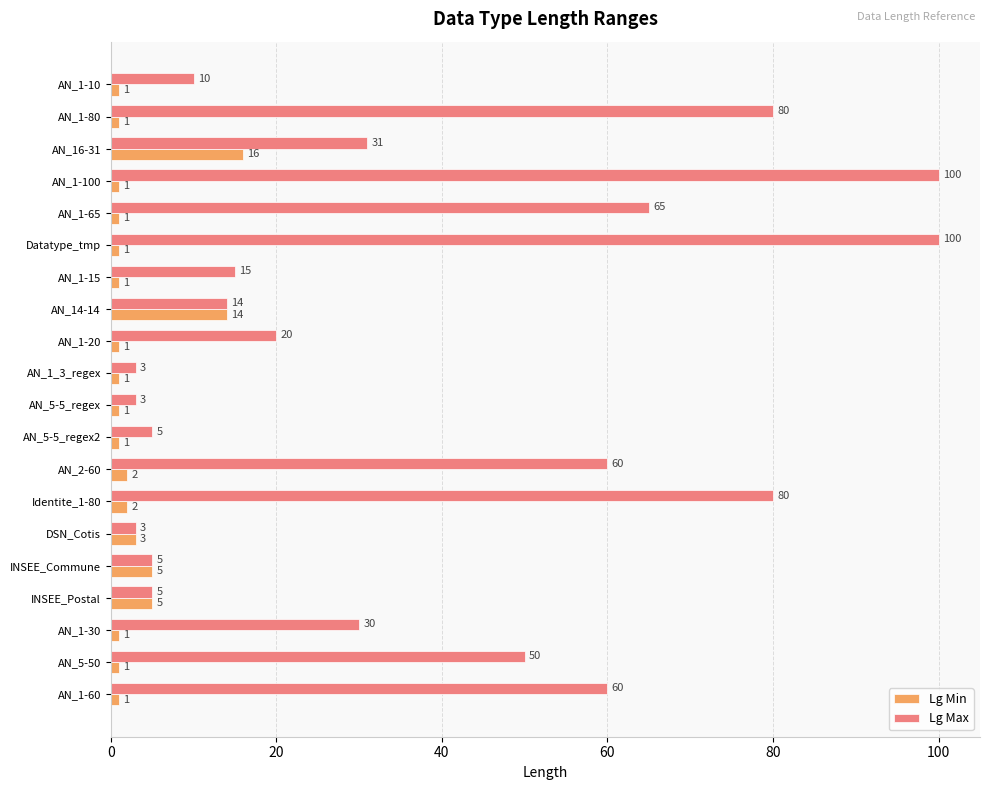

Which series has the largest range (max minus min)?

Lg Max